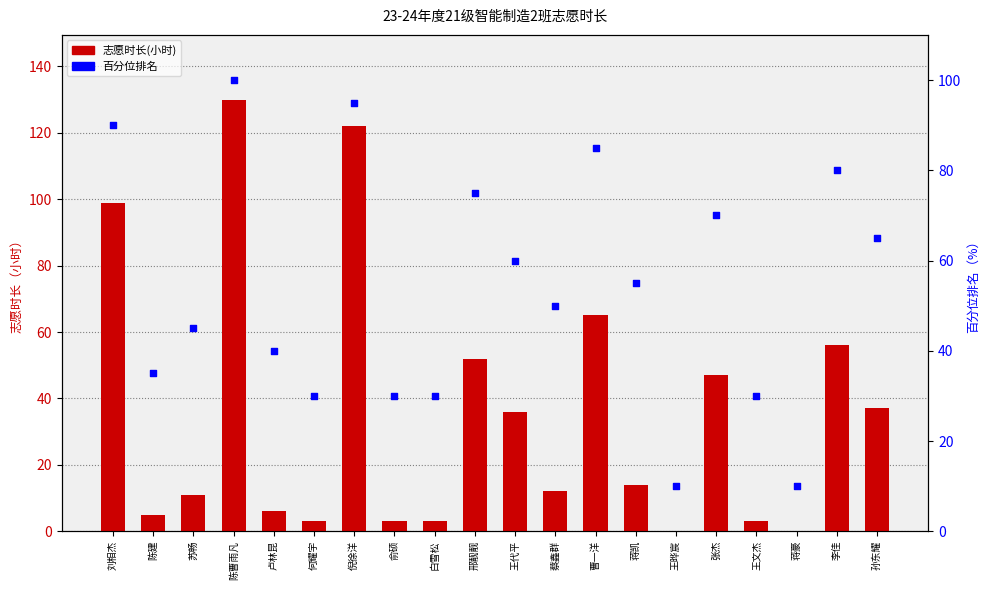

At how many categories does at least one series exceed 38?

13